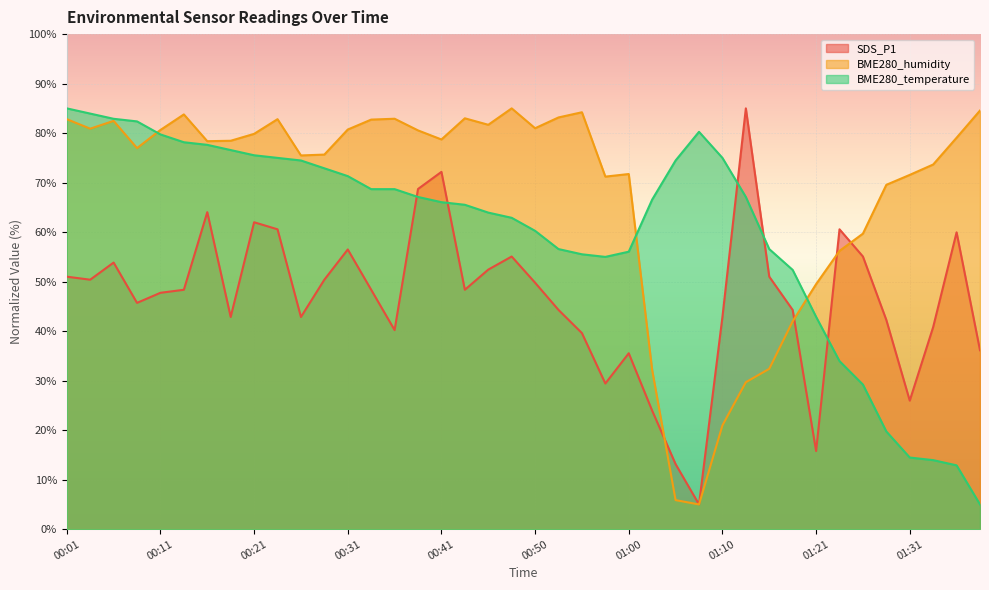

The value of BME280_humidity at 01:13 is 29.7. True or false?

True